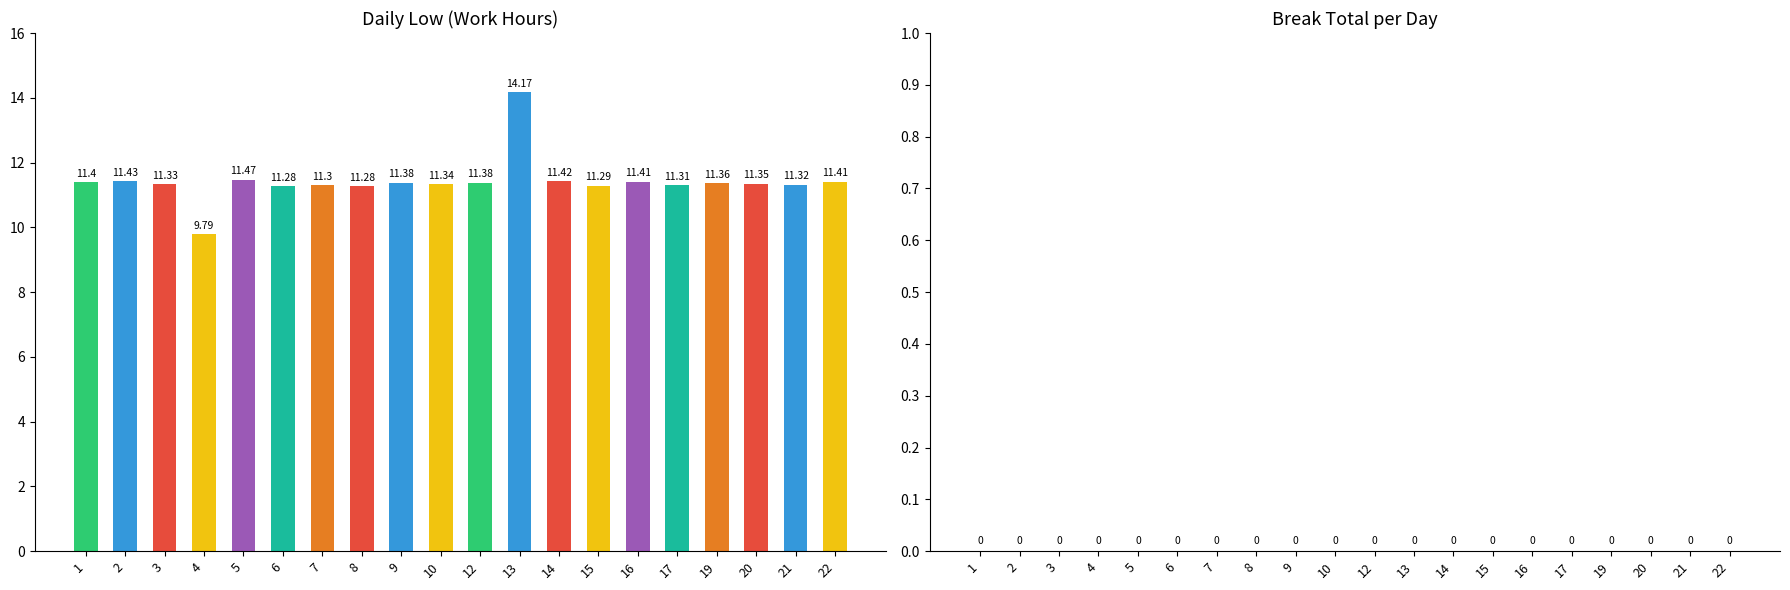

What is the sum of all values?

228.4